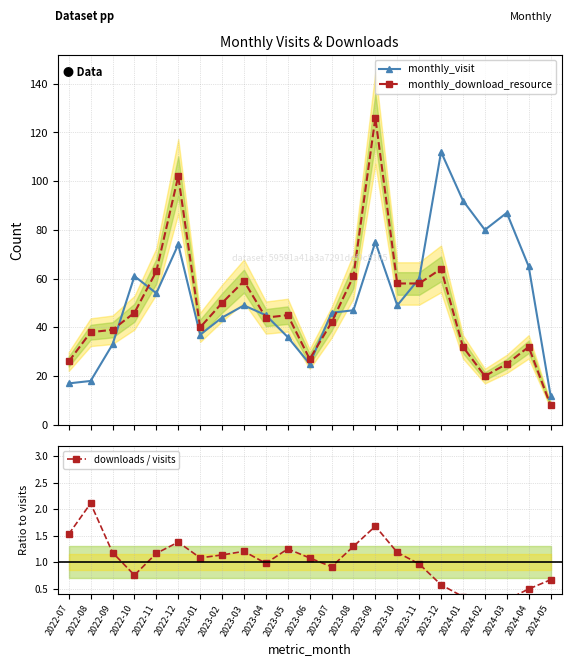

How many data points in monthly_download_resource are less than 44?

11